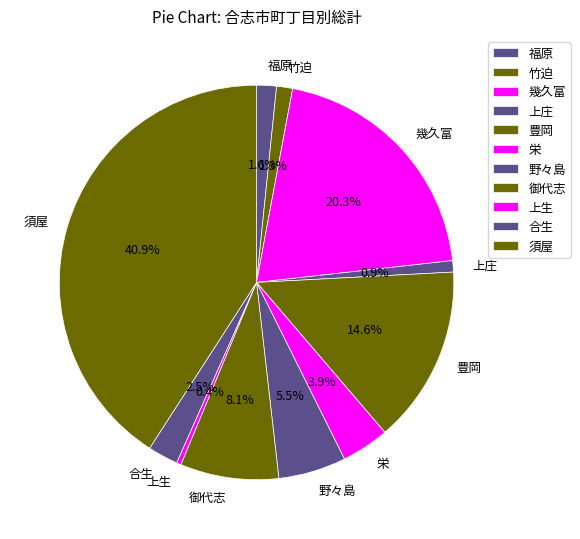

How many segments does this pie chart have?

11